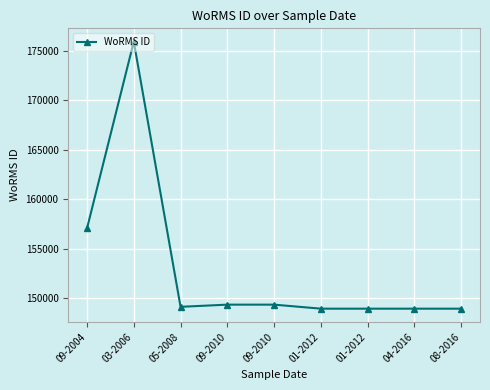

Approximately how many times larger is the value at 08-2016 compared to 05-2008?

1.0